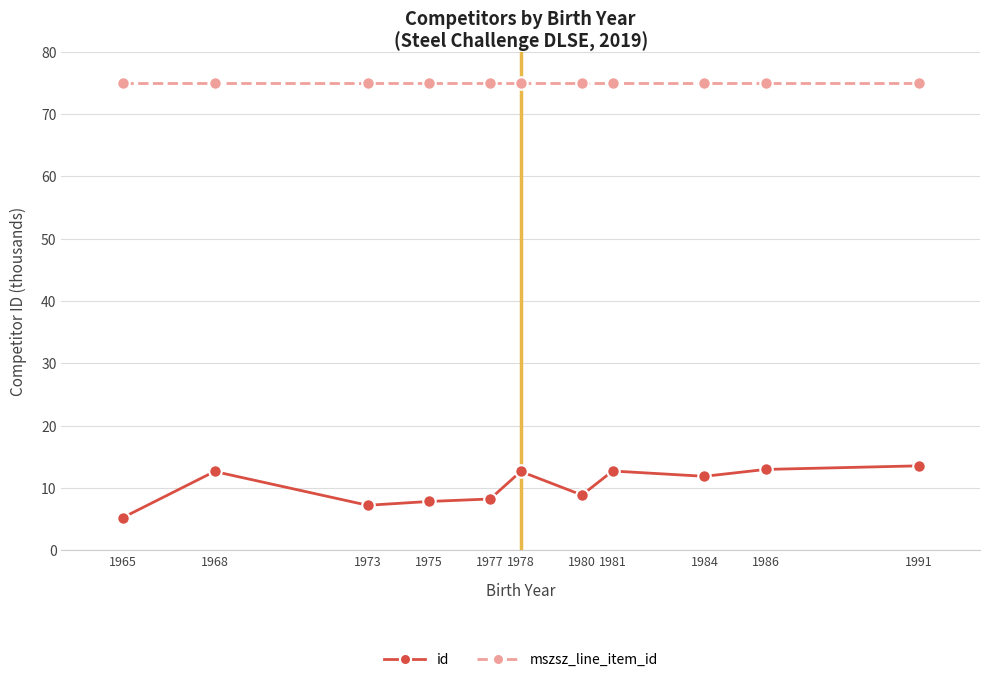

What is the spread (max minus min) of values at 1968?

62.3